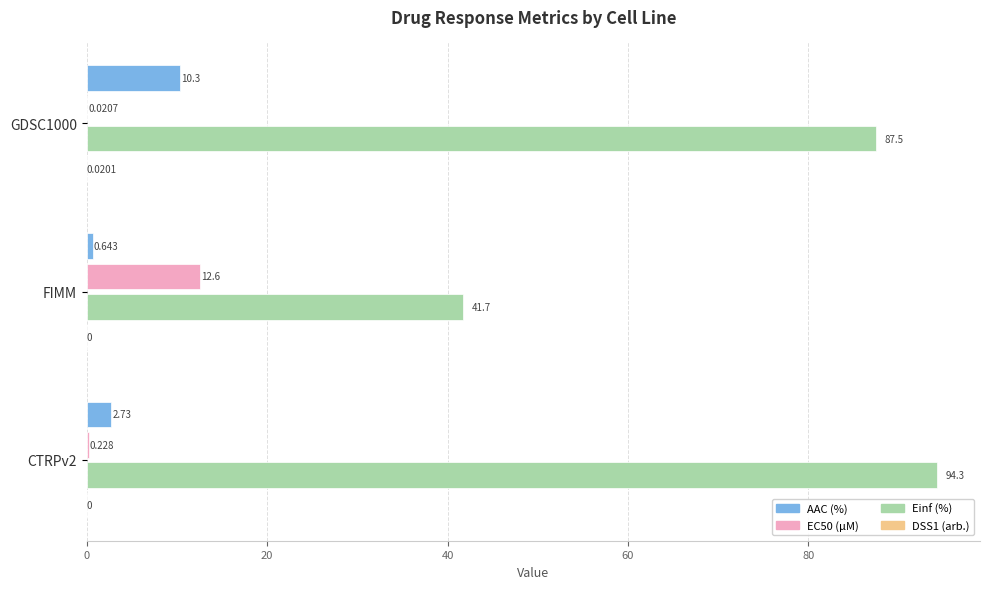

Which series has the largest total across all categories?

Einf (%)